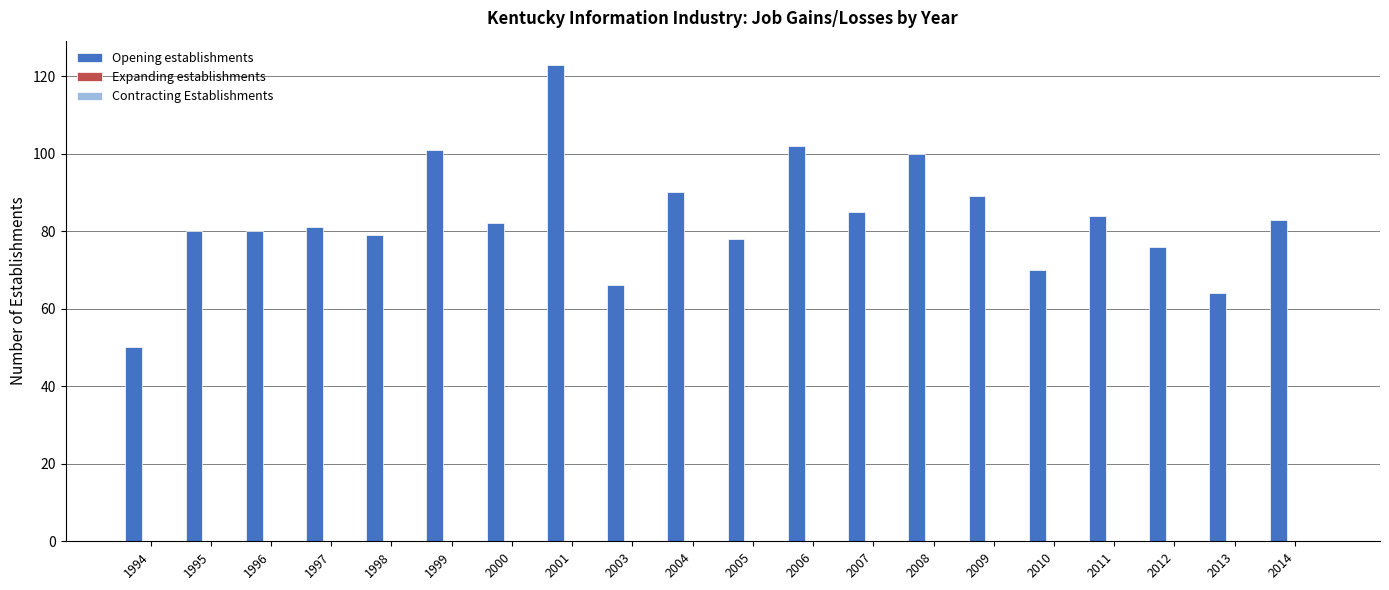

Count the number of data series in this chart.

1